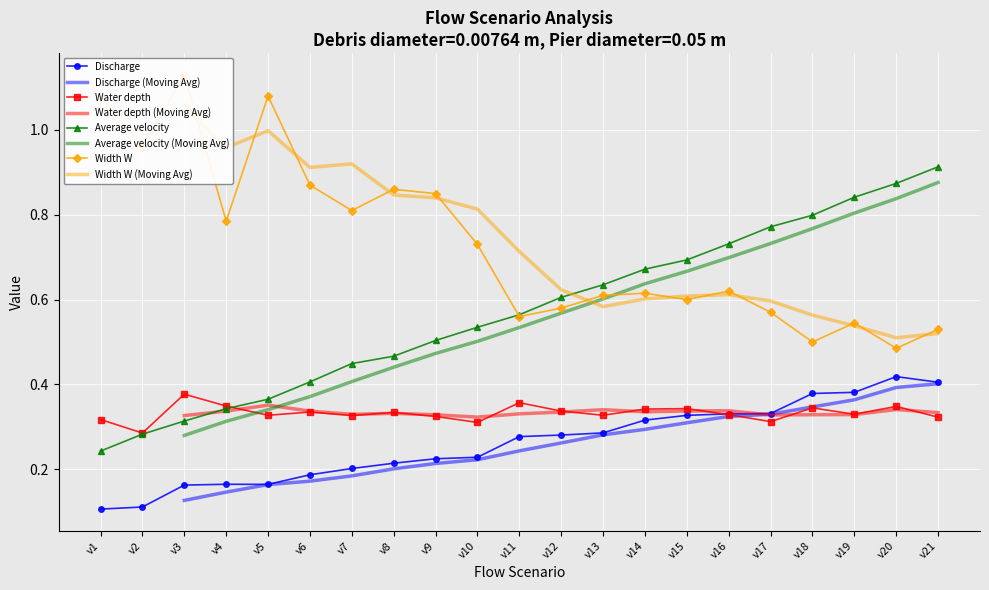

Reading left to right, list all the values displayed in this chart.

Discharge: v1=0.1	v2=0.1	v3=0.2	v4=0.2	v5=0.2	v6=0.2	v7=0.2	v8=0.2	v9=0.2	v10=0.2	v11=0.3	v12=0.3	v13=0.3	v14=0.3	v15=0.3	v16=0.3	v17=0.3	v18=0.4	v19=0.4	v20=0.4	v21=0.4
Water depth: v1=0.3	v2=0.3	v3=0.4	v4=0.3	v5=0.3	v6=0.3	v7=0.3	v8=0.3	v9=0.3	v10=0.3	v11=0.4	v12=0.3	v13=0.3	v14=0.3	v15=0.3	v16=0.3	v17=0.3	v18=0.3	v19=0.3	v20=0.3	v21=0.3
Average velocity: v1=0.2	v2=0.3	v3=0.3	v4=0.3	v5=0.4	v6=0.4	v7=0.4	v8=0.5	v9=0.5	v10=0.5	v11=0.6	v12=0.6	v13=0.6	v14=0.7	v15=0.7	v16=0.7	v17=0.8	v18=0.8	v19=0.8	v20=0.9	v21=0.9
Width W: v1=1.1	v2=1.0	v3=1.1	v4=0.8	v5=1.1	v6=0.9	v7=0.8	v8=0.9	v9=0.8	v10=0.7	v11=0.6	v12=0.6	v13=0.6	v14=0.6	v15=0.6	v16=0.6	v17=0.6	v18=0.5	v19=0.5	v20=0.5	v21=0.5